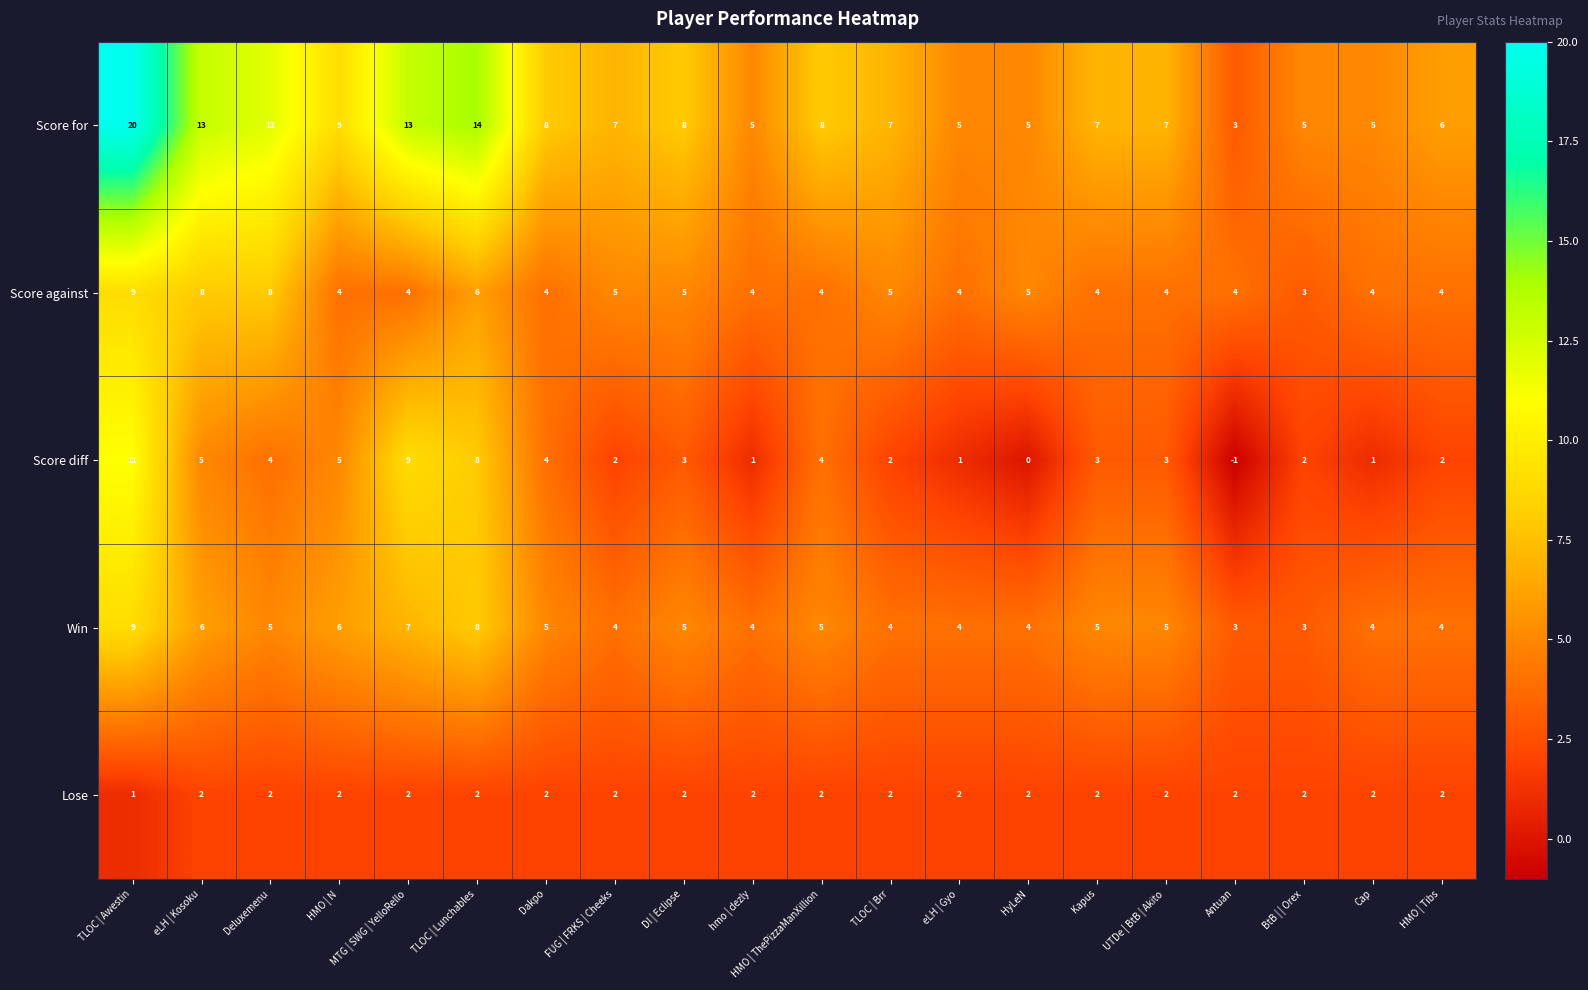

Where does the Score diff series first go above 3?

TLOC | Awestin